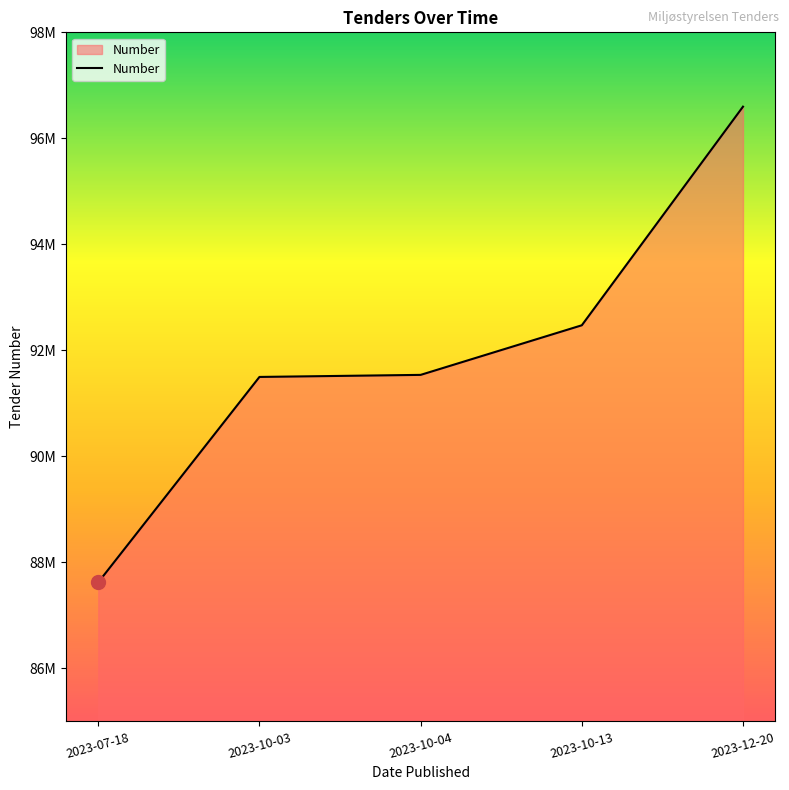

Reading right to left, transcribe all the data shown in this chart.

96597571	92473248	91537536	91498685	87623579